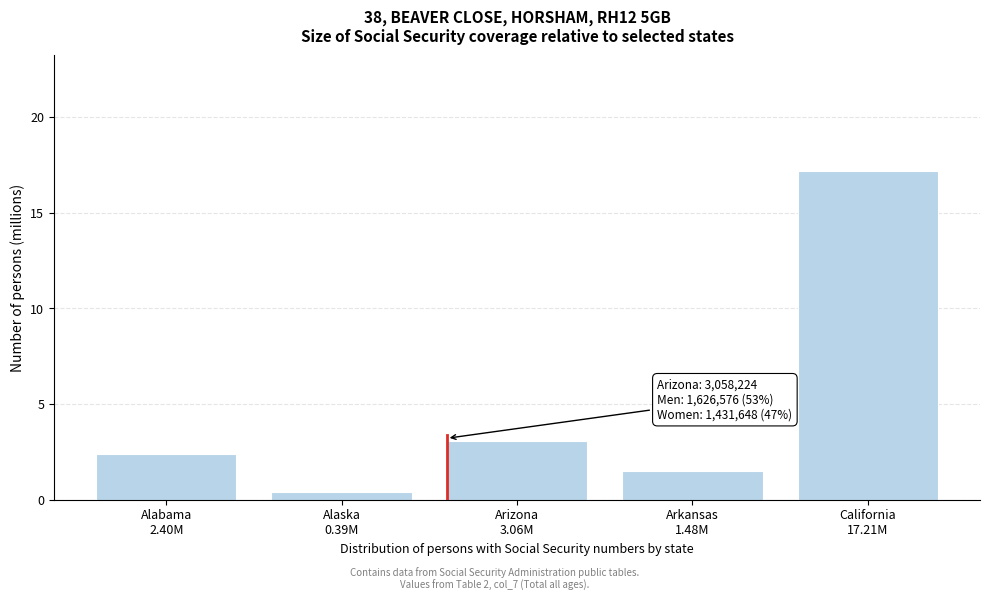

Reading left to right, transcribe all the data shown in this chart.

2.4	0.4	3.1	1.5	17.2